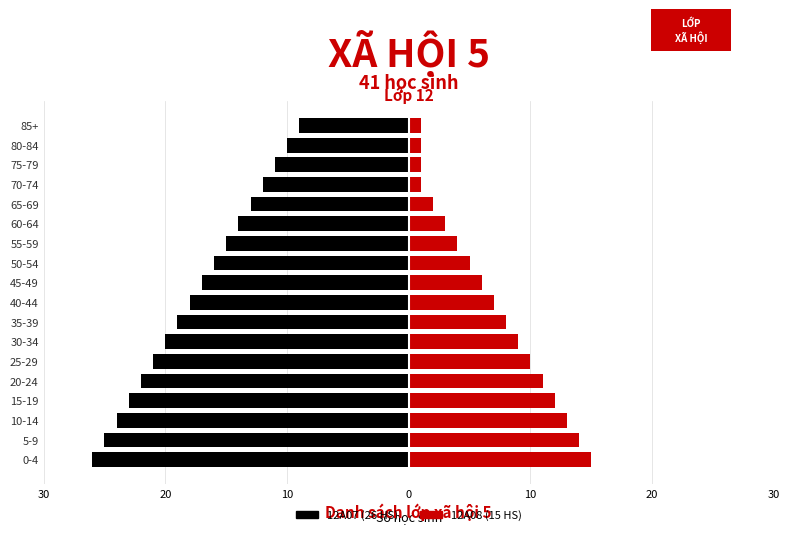

What is the average value of the 12A08 series?

7